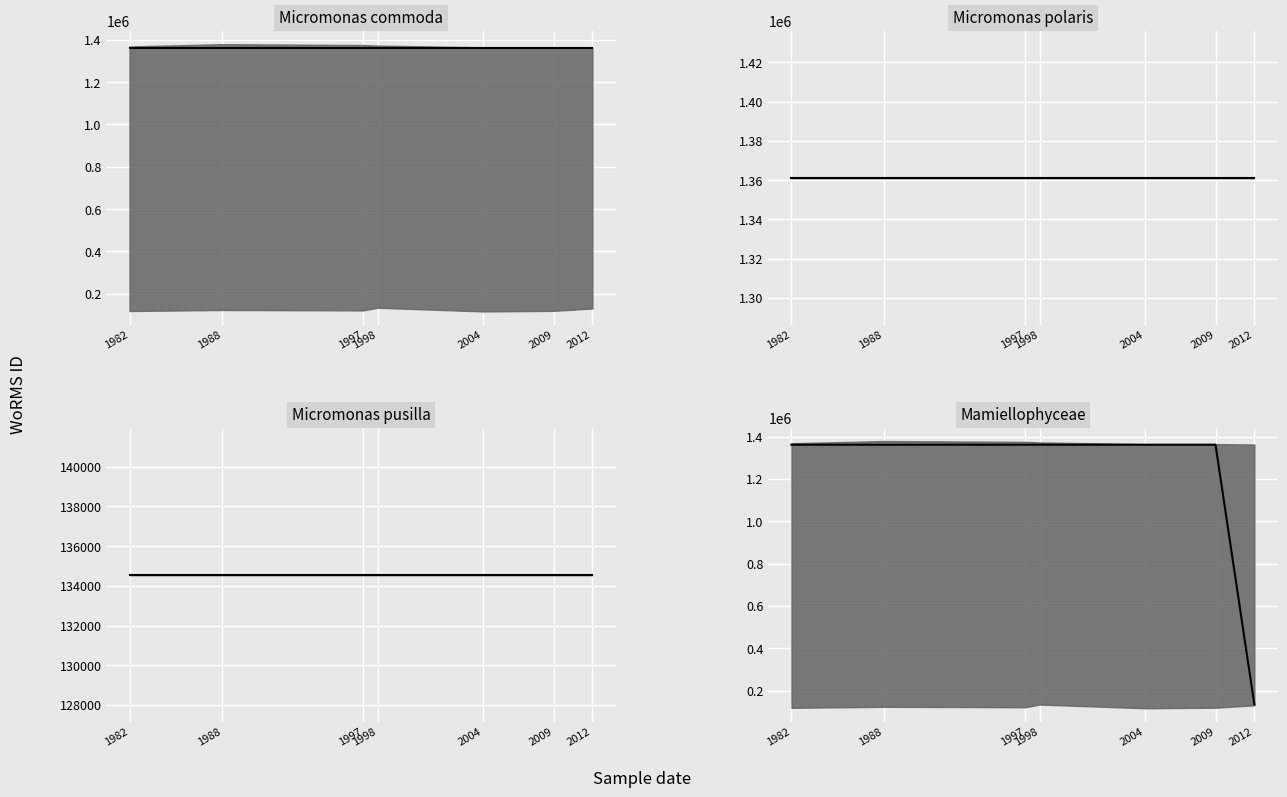

Between 1982-01-01 and 1998-02-10, which series saw the biggest shift?

Micromonas polaris